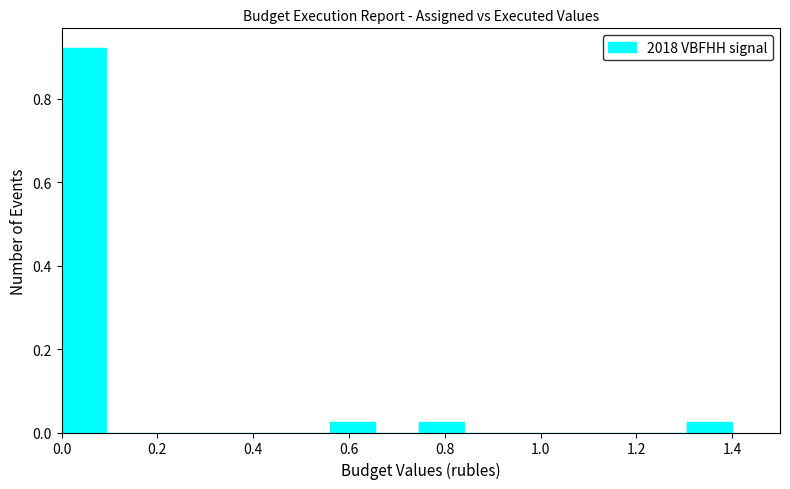

Reading left to right, list every bar in this chart as the range it spans on the x-axis followed by its height. Neither the bar edges nor the heights are printed on the chart, so give them approximately, as read against the axes.

0.00 to 0.10: 0.92
0.10 to 0.18: 0
0.18 to 0.28: 0
0.28 to 0.38: 0
0.38 to 0.46: 0
0.46 to 0.56: 0
0.56 to 0.66: 0.02
0.66 to 0.74: 0
0.74 to 0.84: 0.02
0.84 to 0.94: 0
0.94 to 1.02: 0
1.02 to 1.12: 0
1.12 to 1.22: 0
1.22 to 1.30: 0
1.30 to 1.40: 0.02